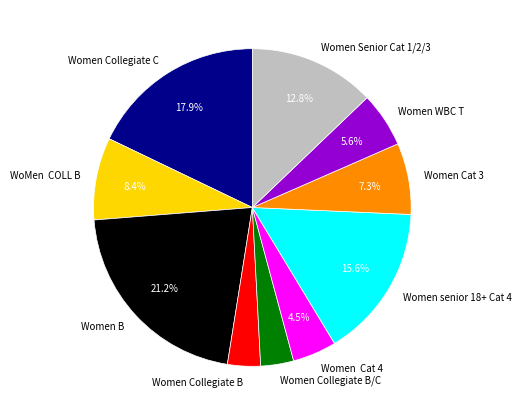

Is Women Senior Cat 1/2/3 the majority of the pie?

No